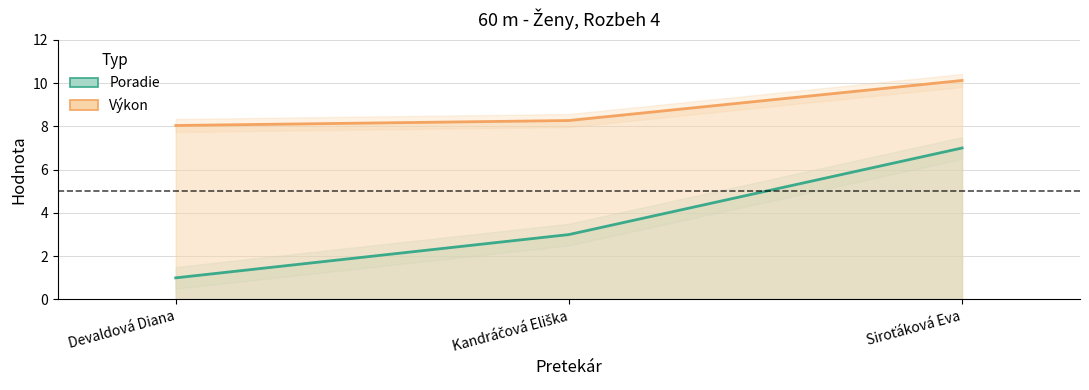

List the labels in order of Poradie value, largest first.

Siroťáková Eva, Kandráčová Eliška, Devaldová Diana